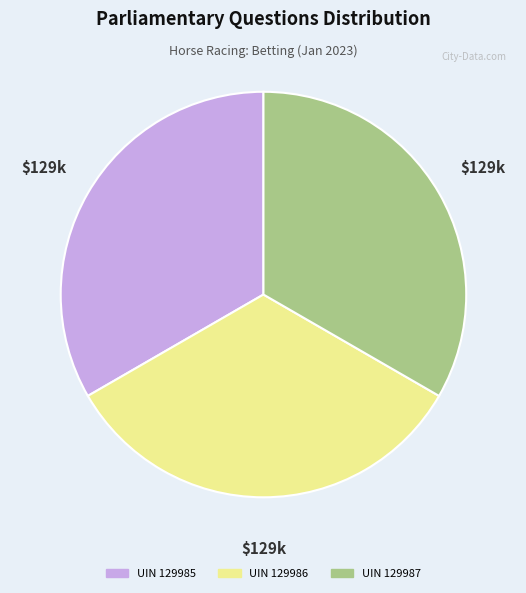

Count the number of slices in the pie.

3